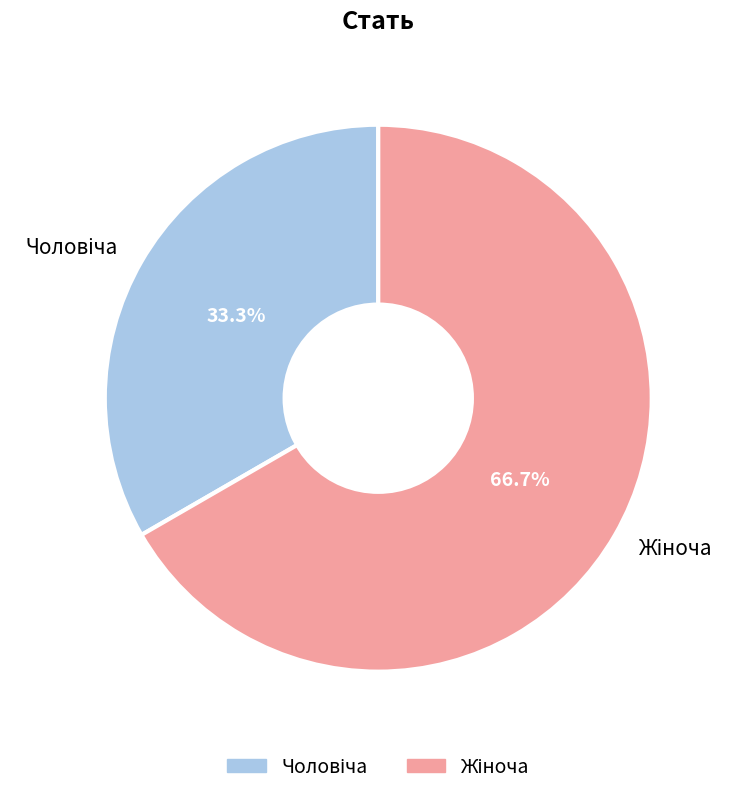

How many segments does this pie chart have?

2